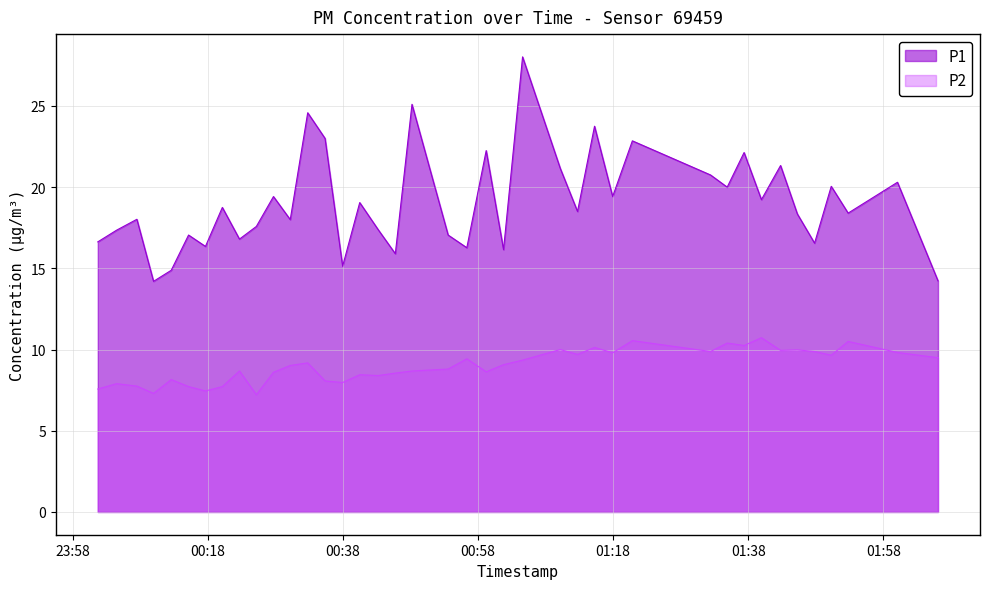

The value of P2 at 2022-08-18T00:43:14 is 8.4. True or false?

True